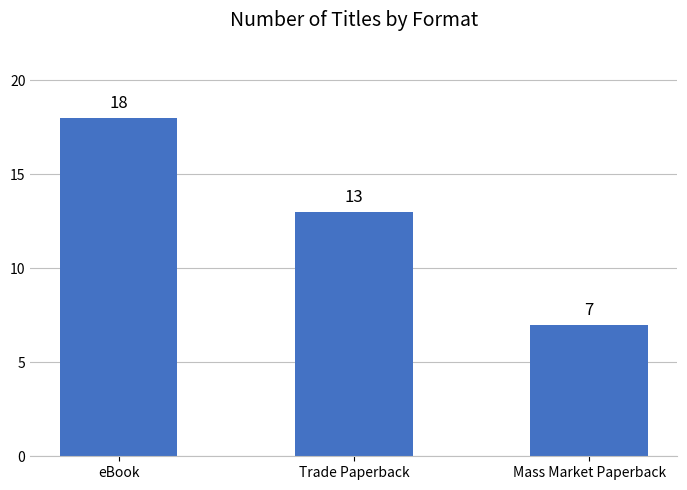

What position from the left is Trade Paperback?

2